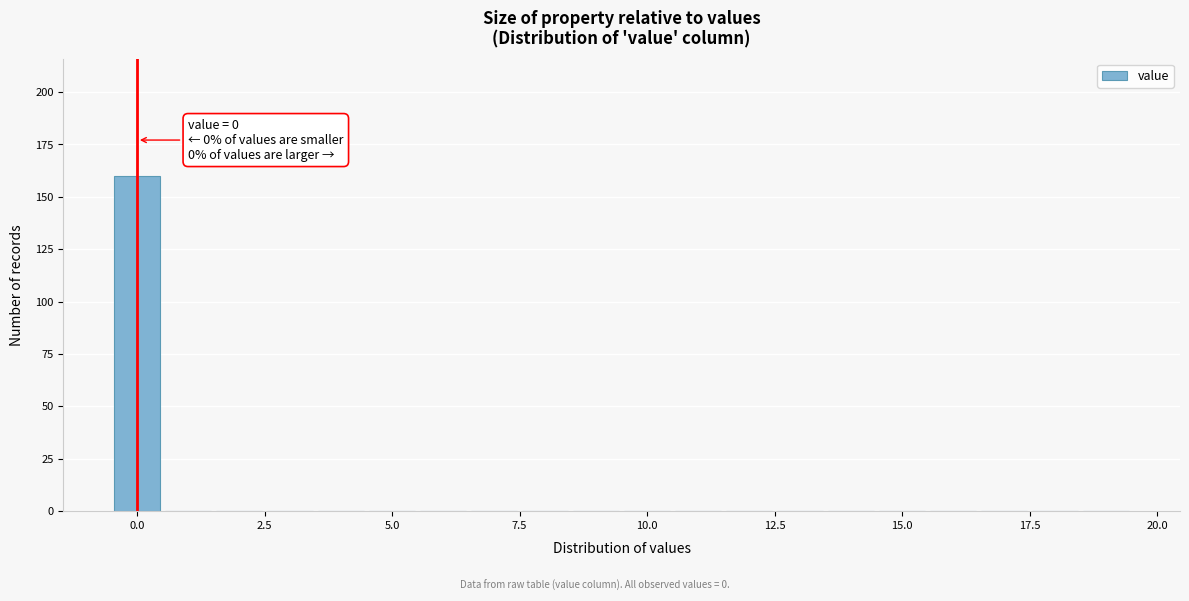

Read against the x-axis, roughly where is the centre of the tallest bar?

0.0